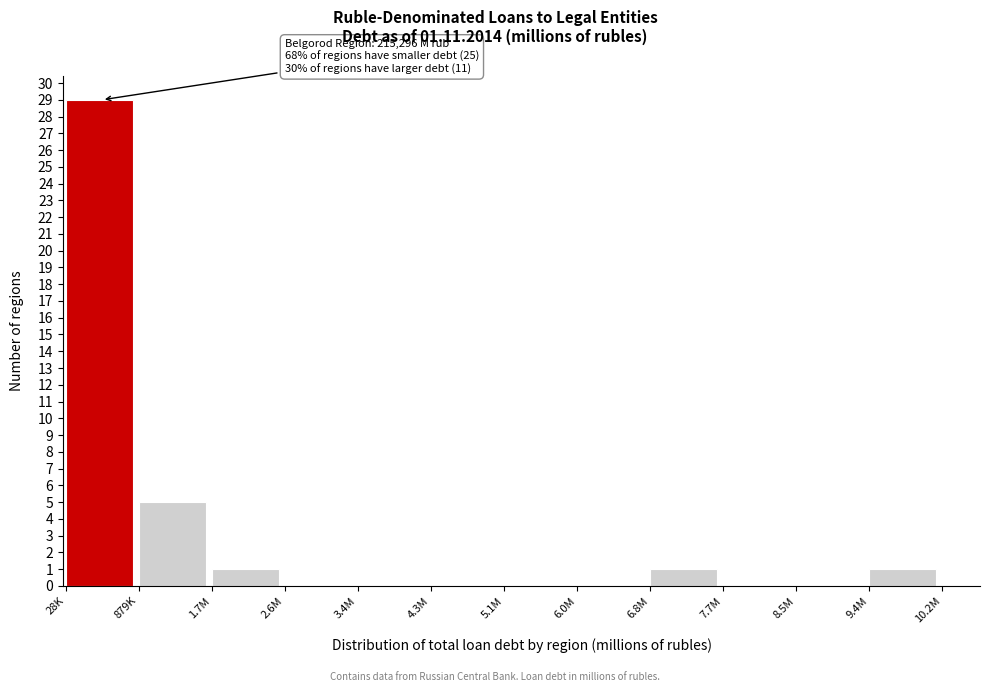

Reading left to right, extract all data points from this chart.

28K=29	879K=5	1.7M=1	2.6M=0	3.4M=0	4.3M=0	5.1M=0	6.0M=0	6.8M=1	7.7M=0	8.5M=0	9.4M=1